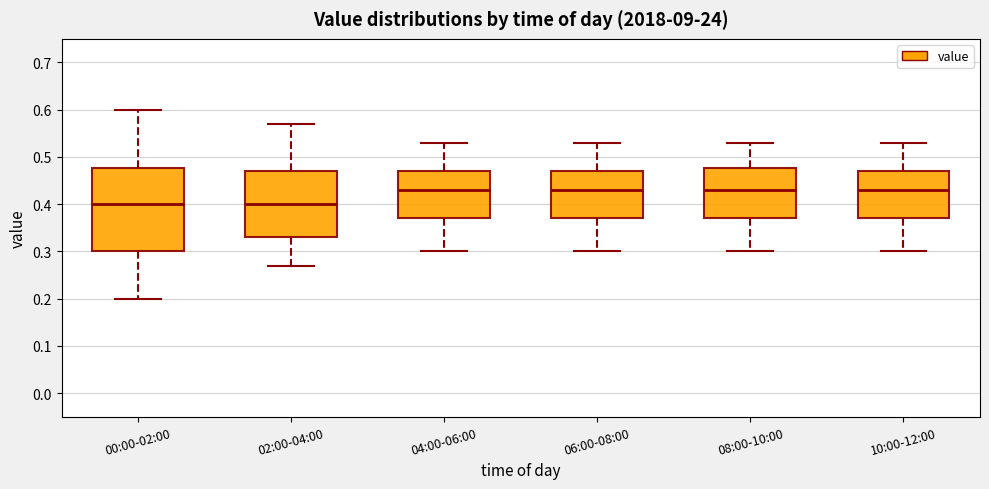

Which box is the tallest, from its lower edge to its upper edge?

00:00-02:00